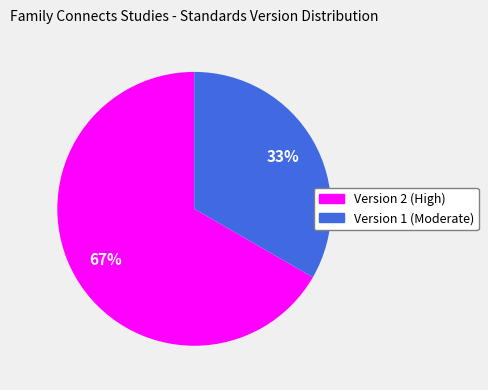

Is there a majority slice in this chart?

Yes